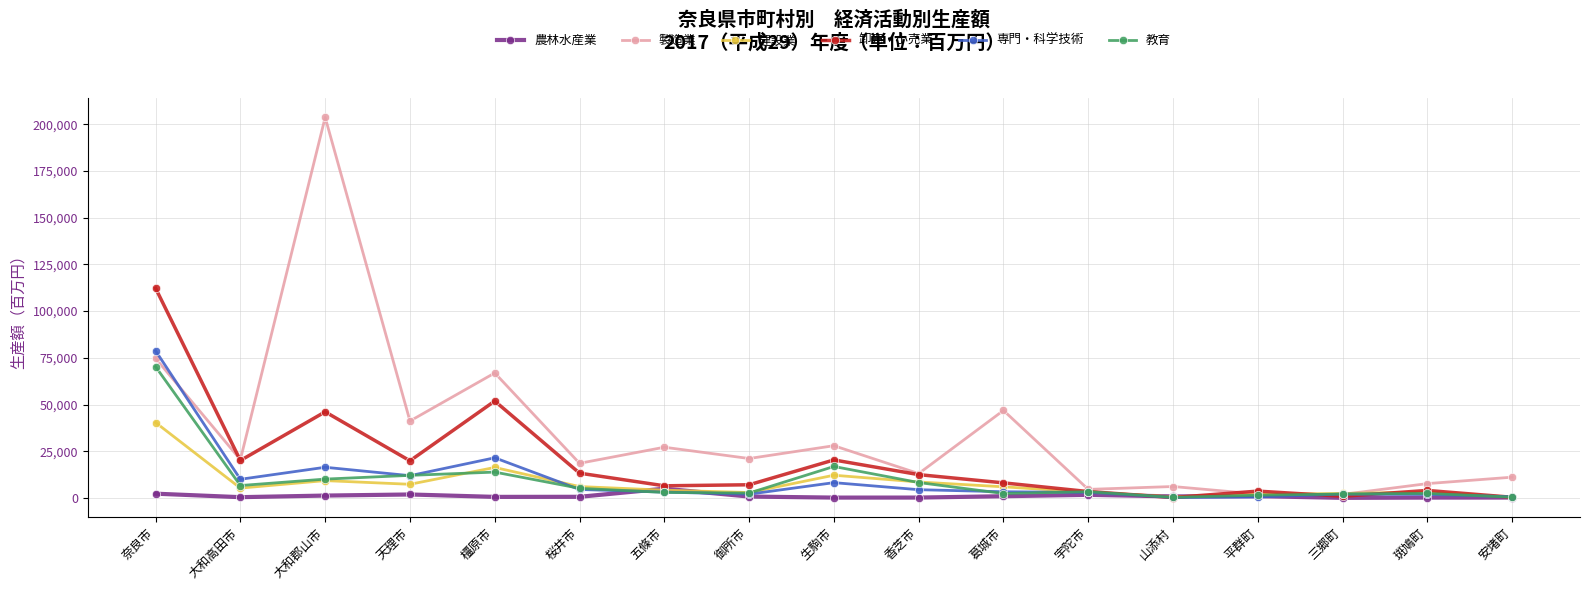

Which series has the widest spread of values?

製造業